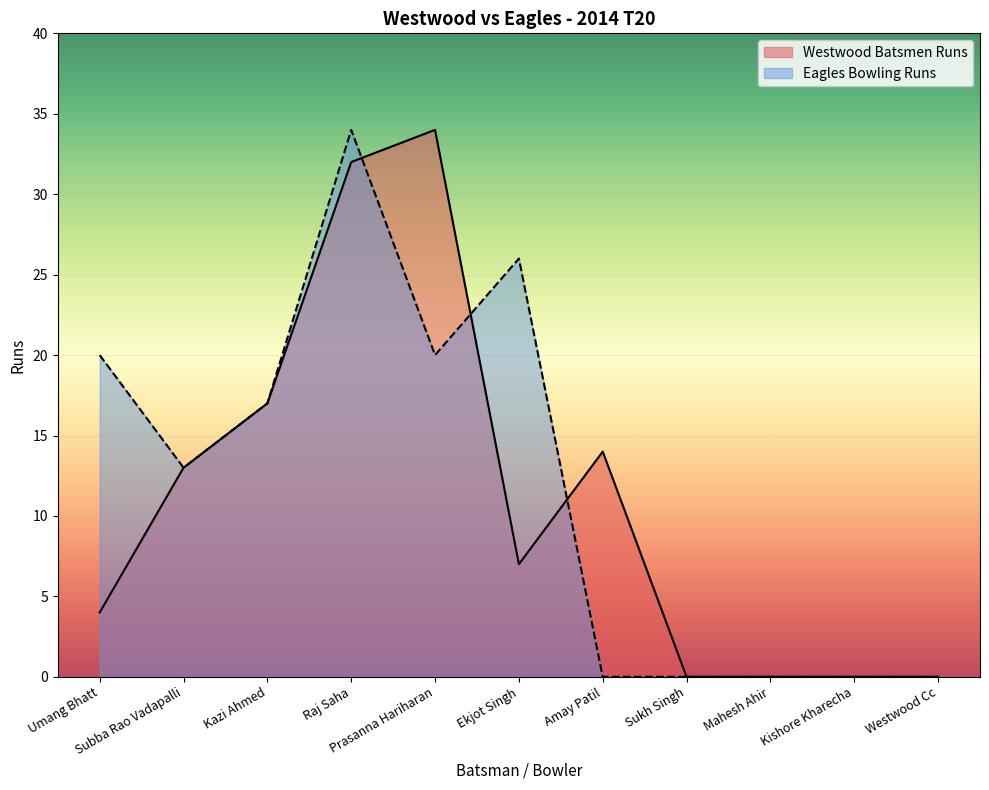

Between which two adjacent categories do Westwood Batsmen Runs and Eagles Bowling Runs first intersect?

Raj Saha and Prasanna Hariharan